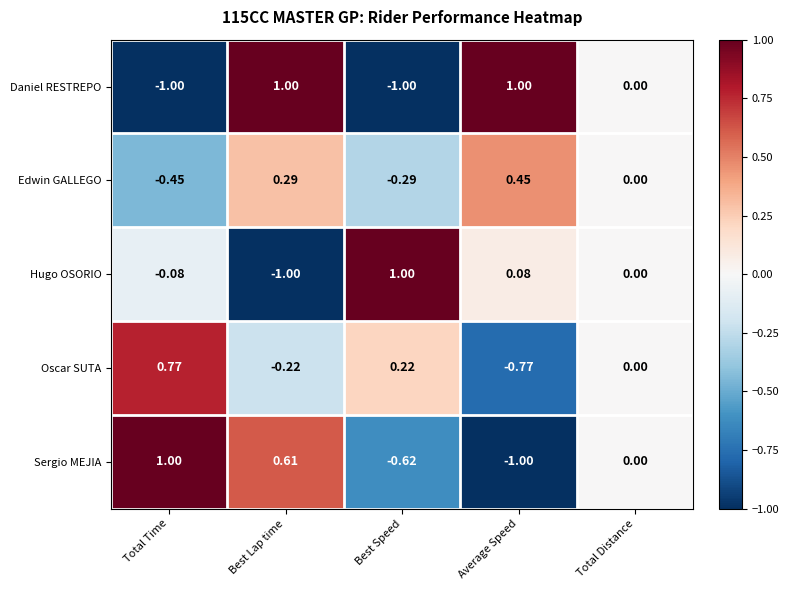

At which label is Daniel RESTREPO closest to 0?

Total Distance